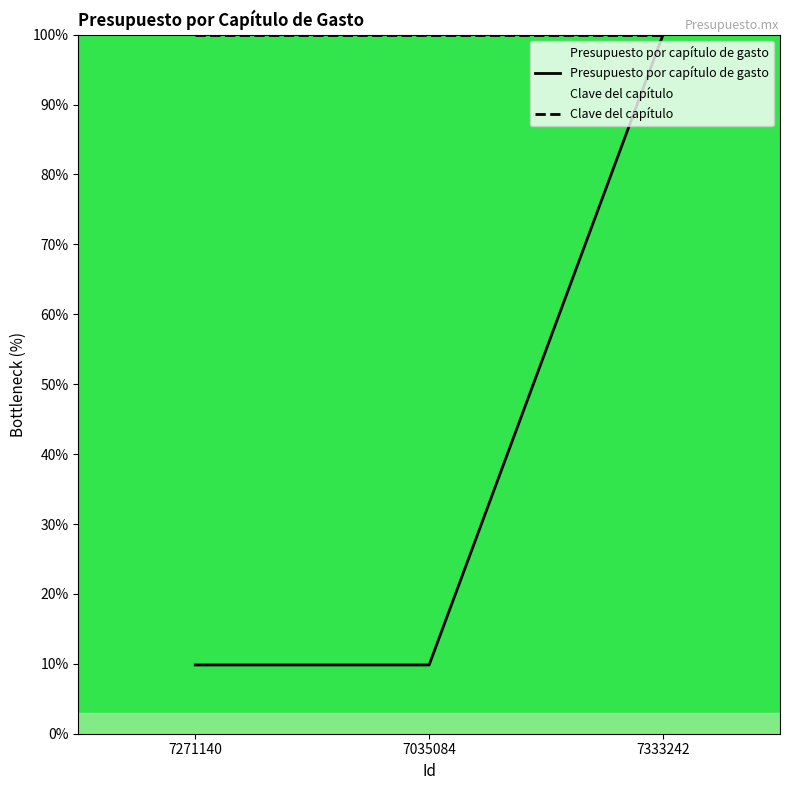

Between 7271140 and 7035084, which series saw the biggest shift?

Presupuesto por capítulo de gasto